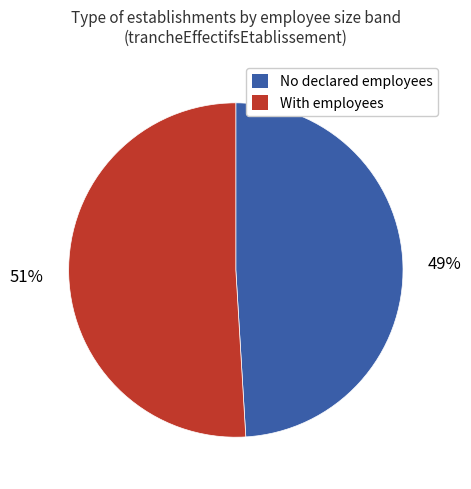

To the nearest percent, what is the average slice percentage?

50%